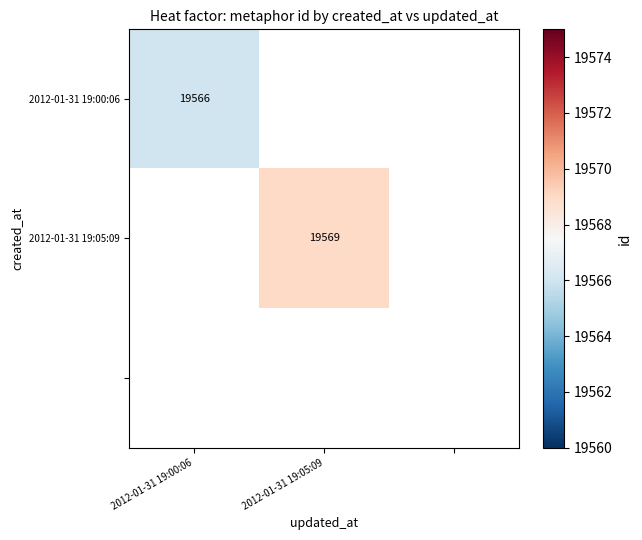

What is the greatest value displayed?

19569.0